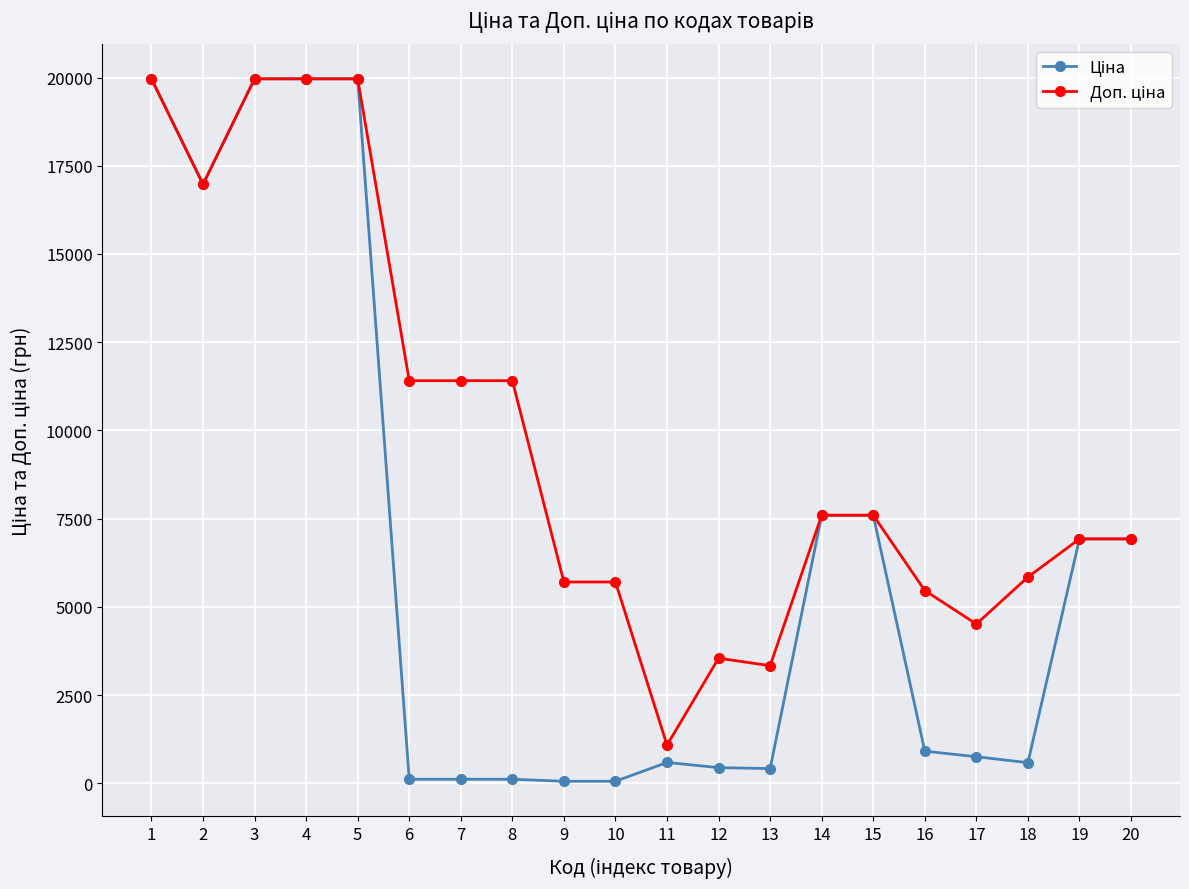

What is the total value across all series at 15?

15193.1